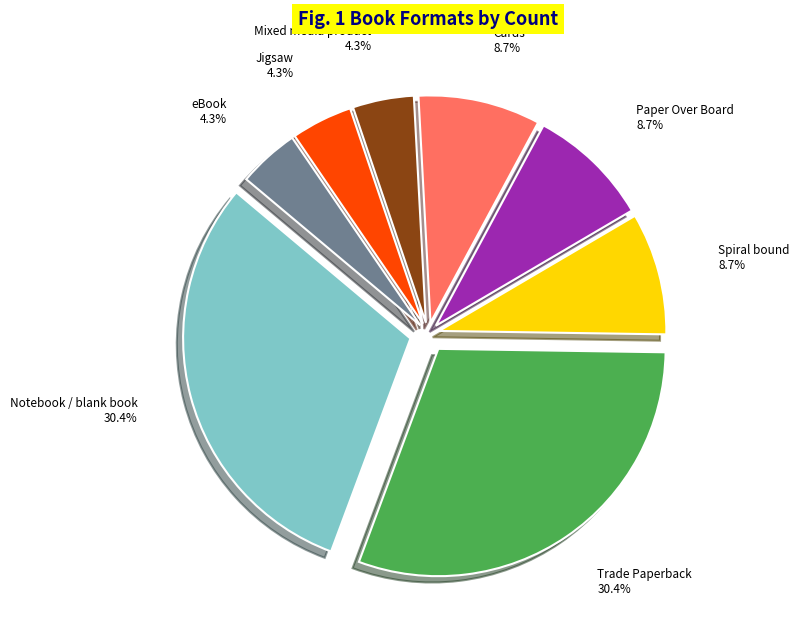

To the nearest percent, what portion does Paper Over Board represent?

9%